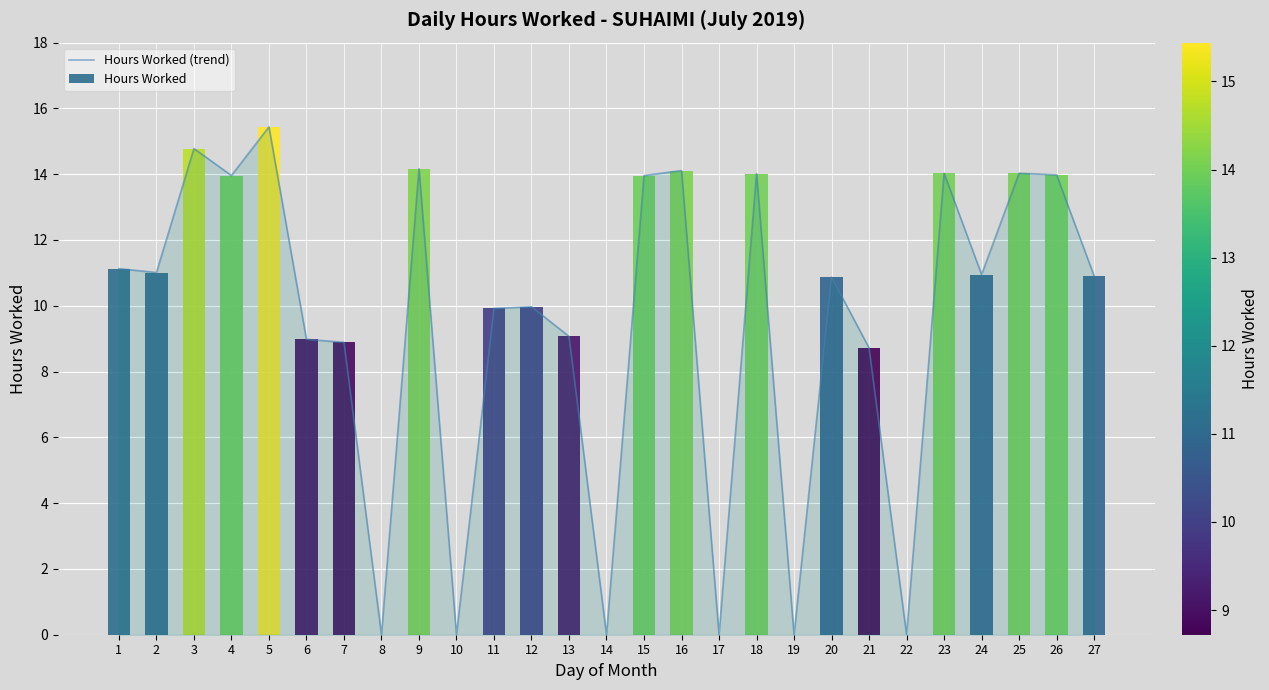

Is it true that the value at 26 is 24.8?

False